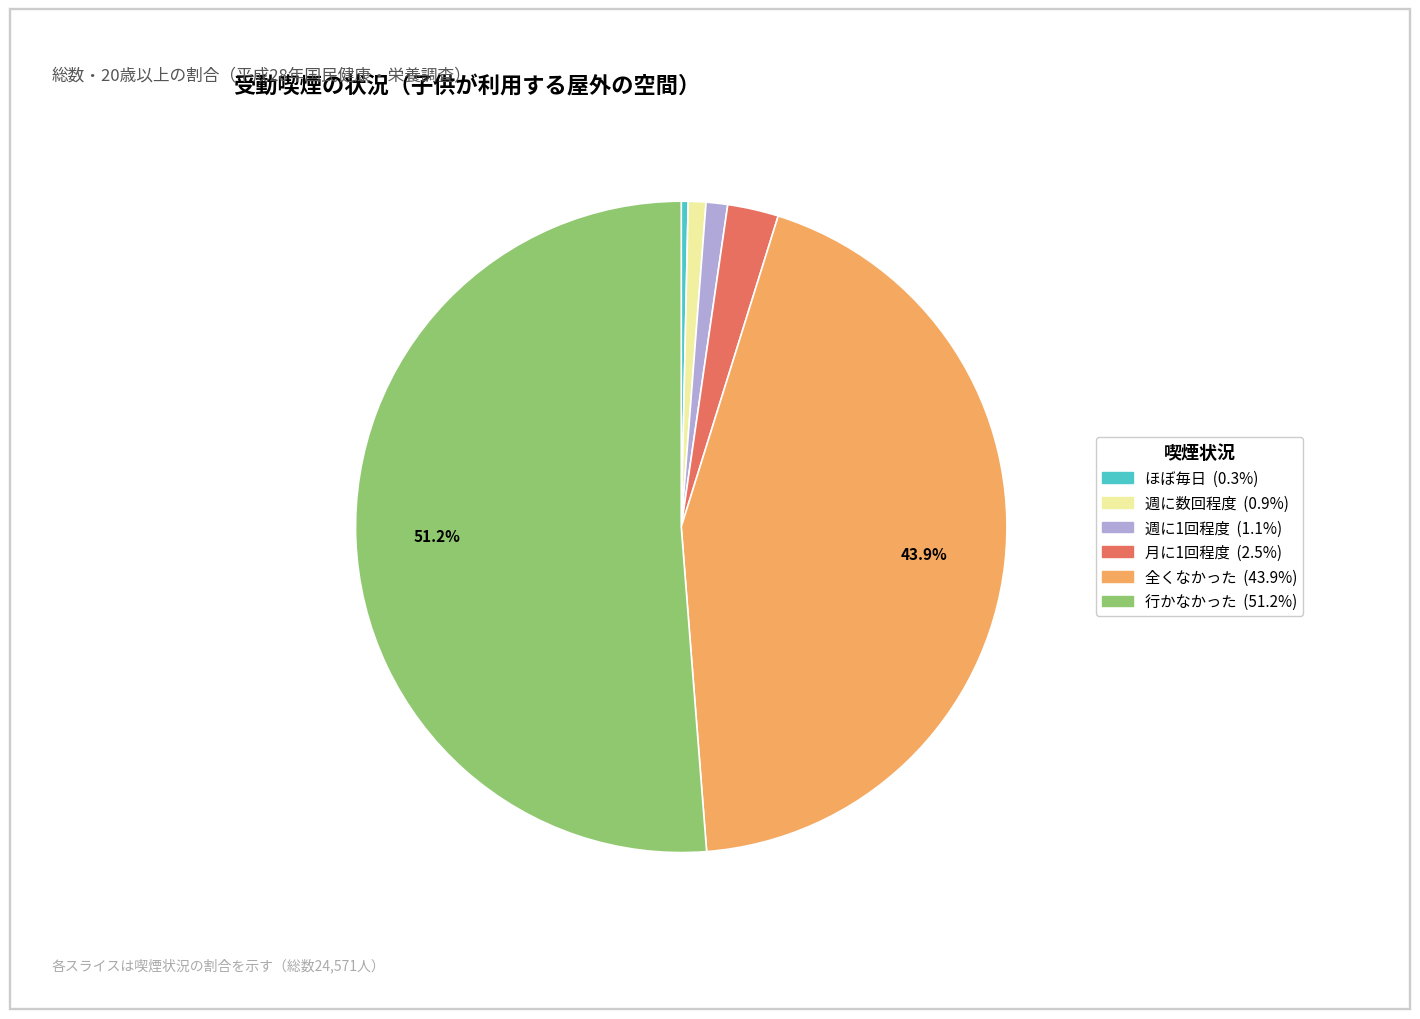

Combined, do 行かなかった and 週に1回程度 account for over 50%?

Yes